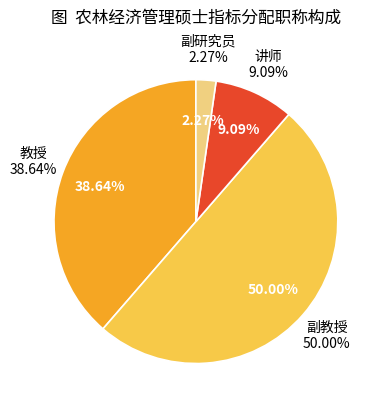

Is there any slice that represents more than half of the pie?

No